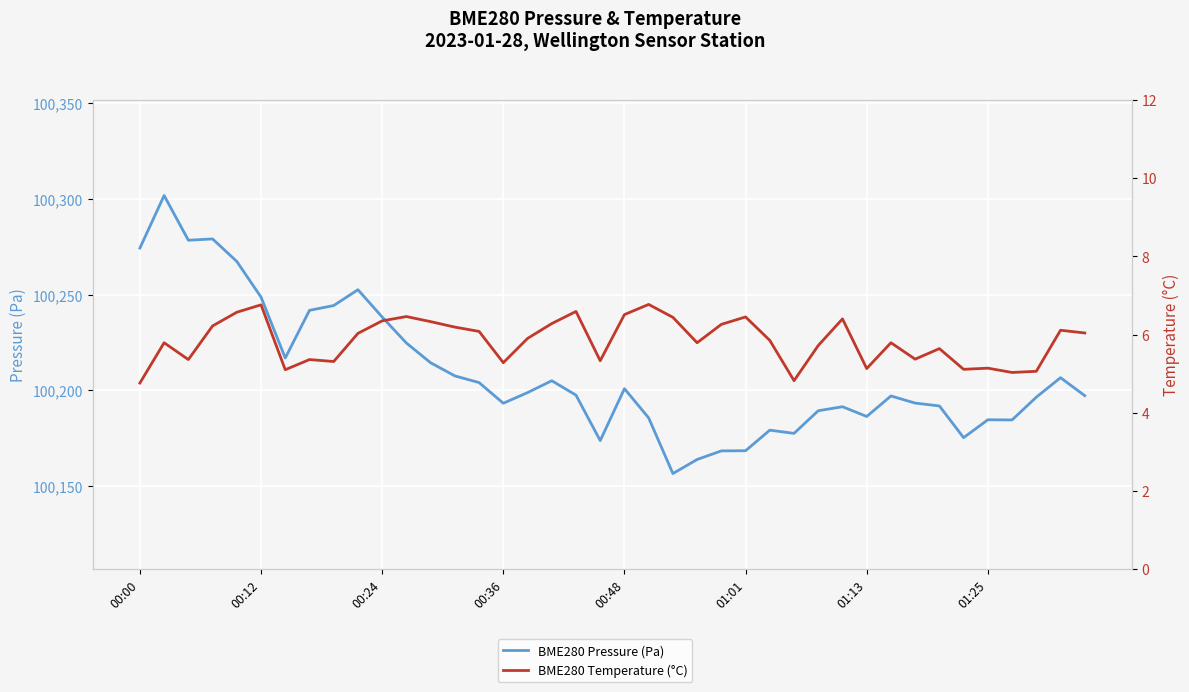

Which series has the largest total across all categories?

BME280 Pressure (Pa)